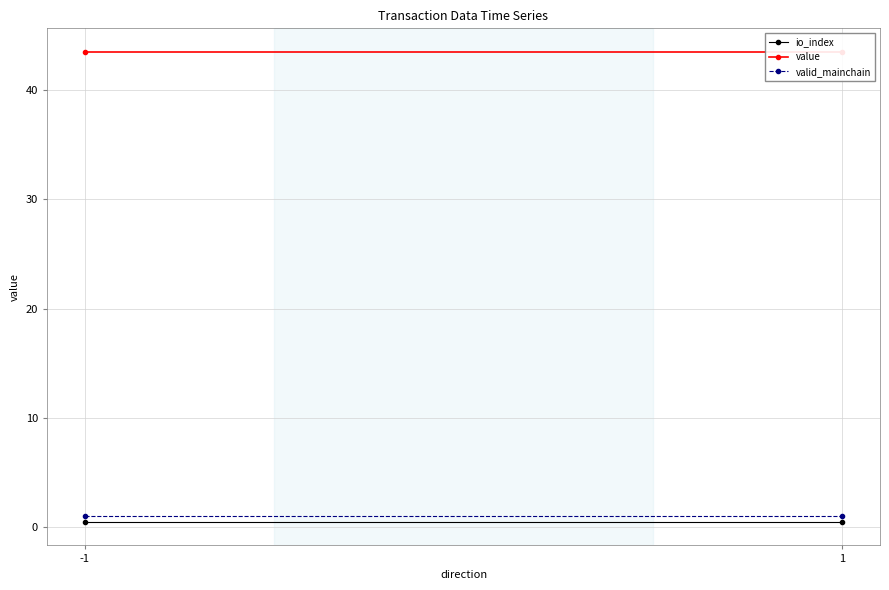

What is the total value across all series at -1?

45.0